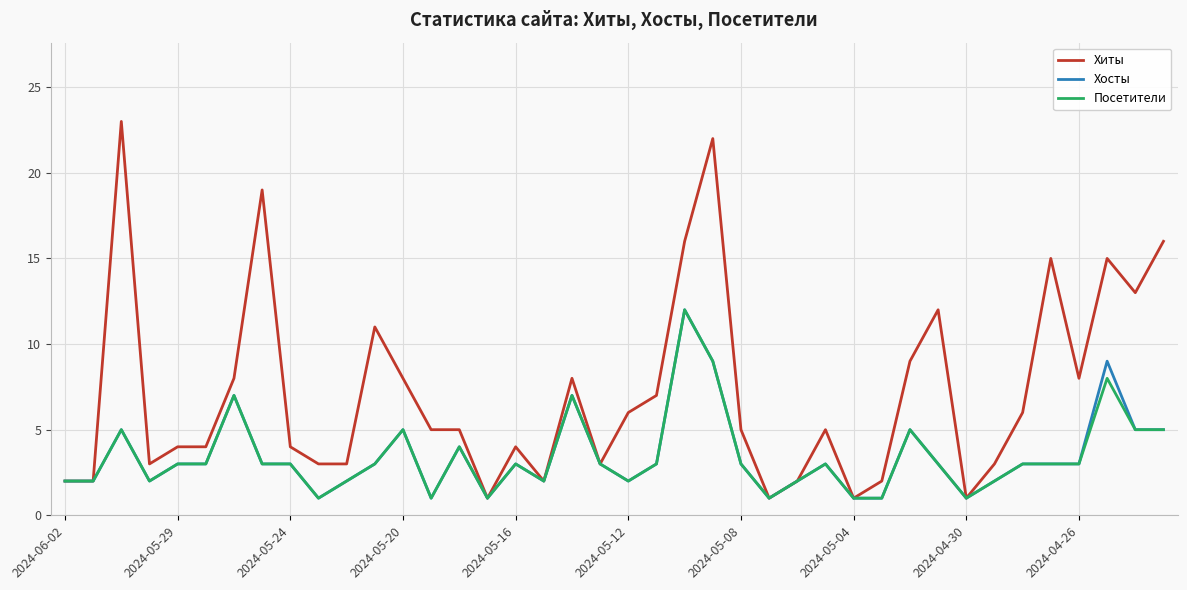

Which series has the widest spread of values?

Хиты